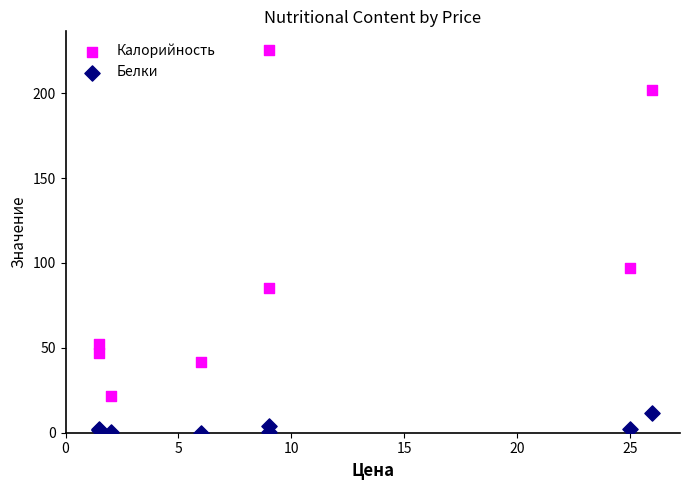

What are all the series names shown in the legend?

Калорийность, Белки